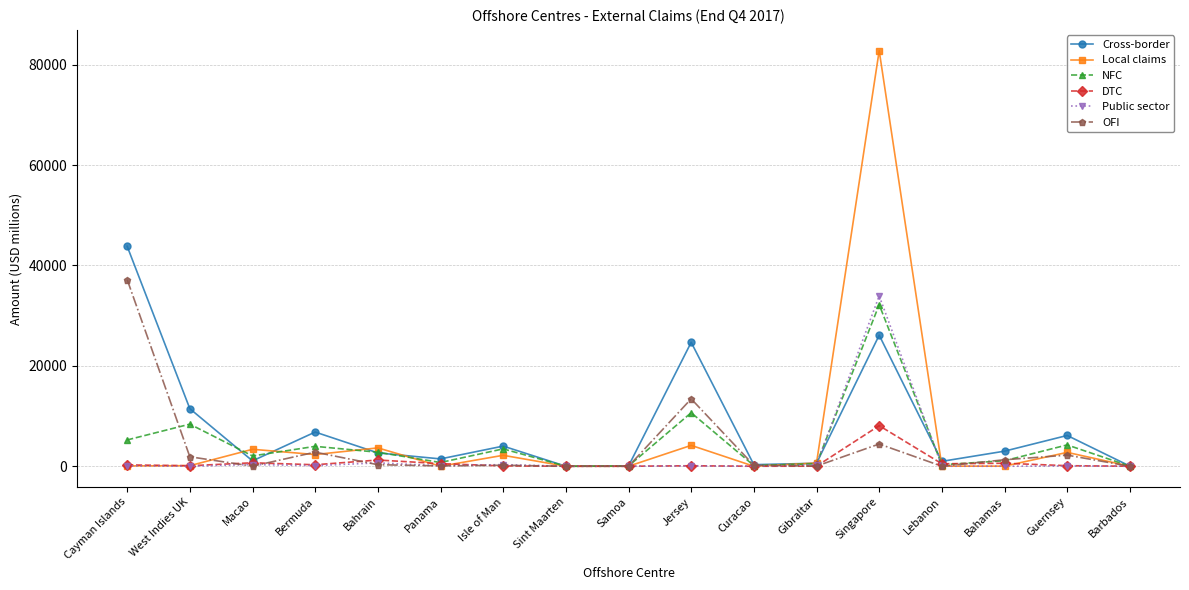

In NFC, how many points are higher than both neighbors (excluding endpoints)?

6